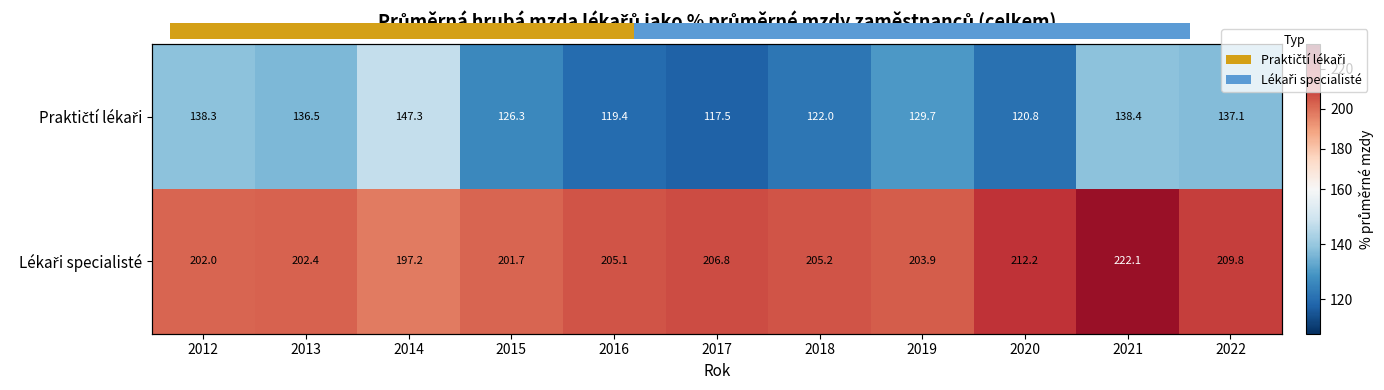

True or false: Praktičtí lékaři has a value of 242.5 at 2013.

False